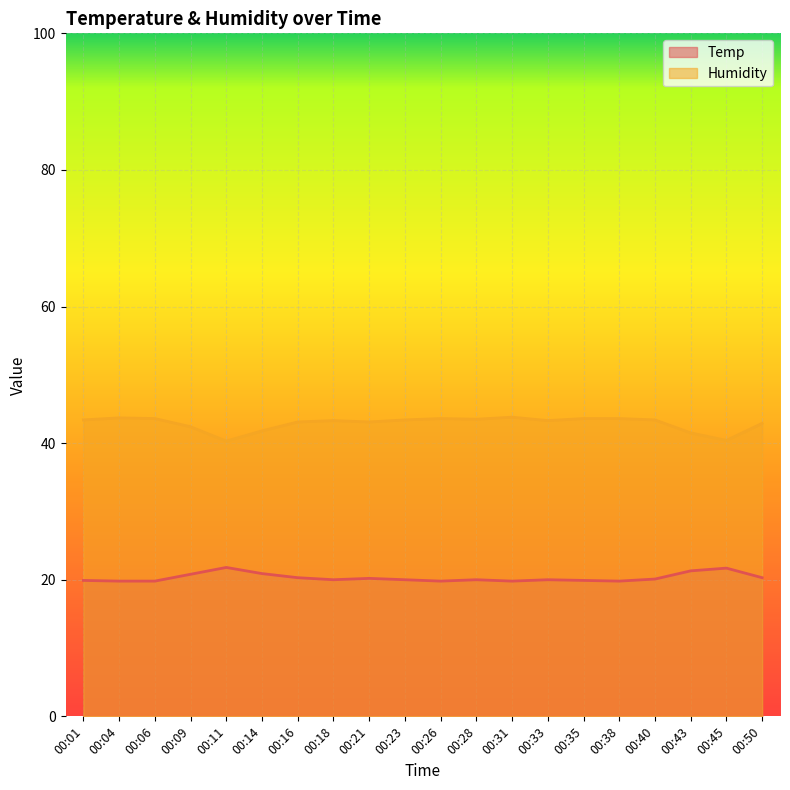

Which series has the widest spread of values?

Humidity